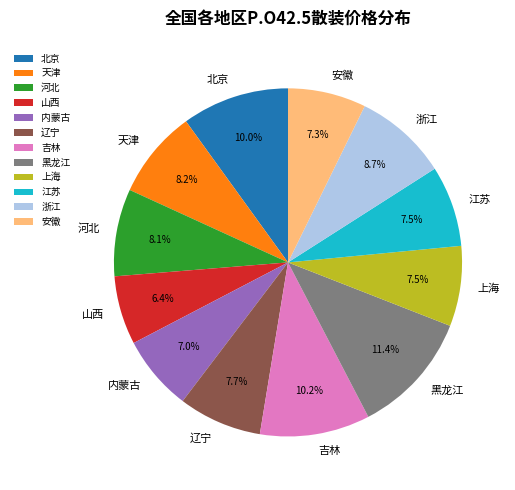

To the nearest percent, what is the difference between the largest and smallest slice percentages?

5%